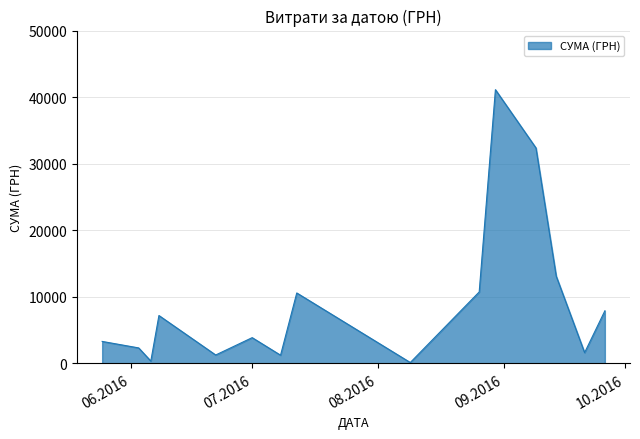

What is the difference between the maximum and minimum values?

40986.0